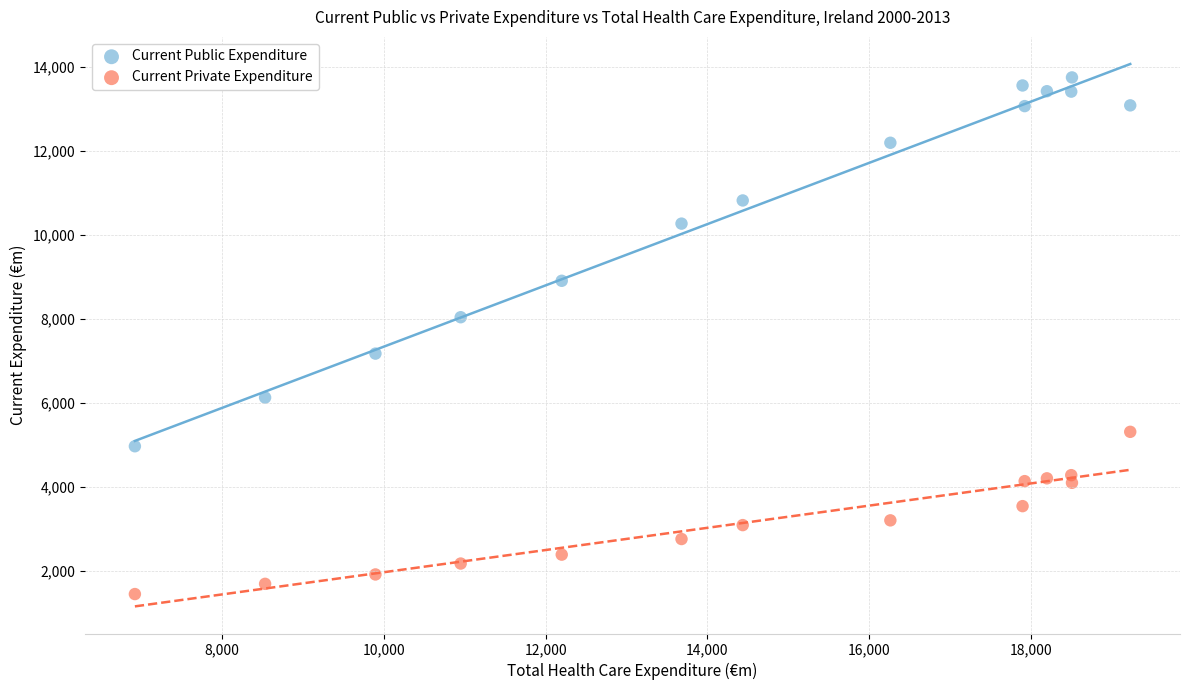

Which series contains the lowest Y value?

Current Private Expenditure